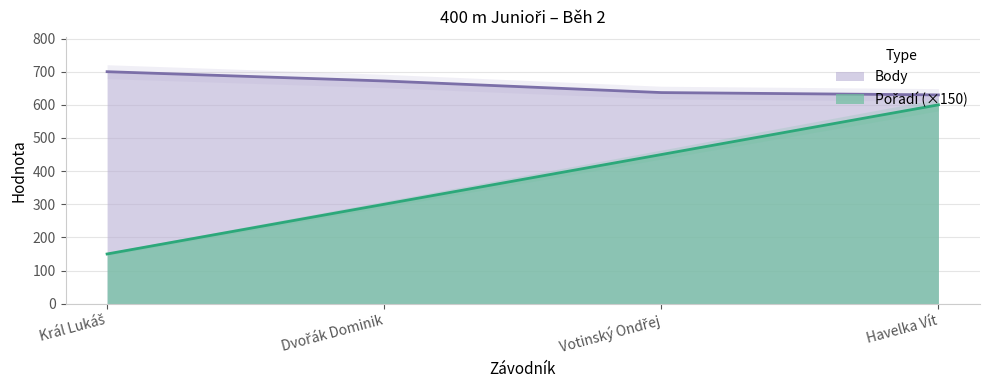

Count the number of categories in the chart.

4